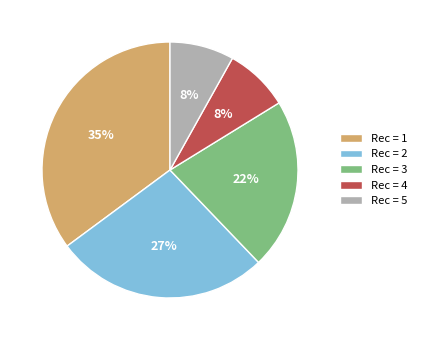

To the nearest percent, what is the combined percentage of Rec = 4 and Rec = 1?

43%